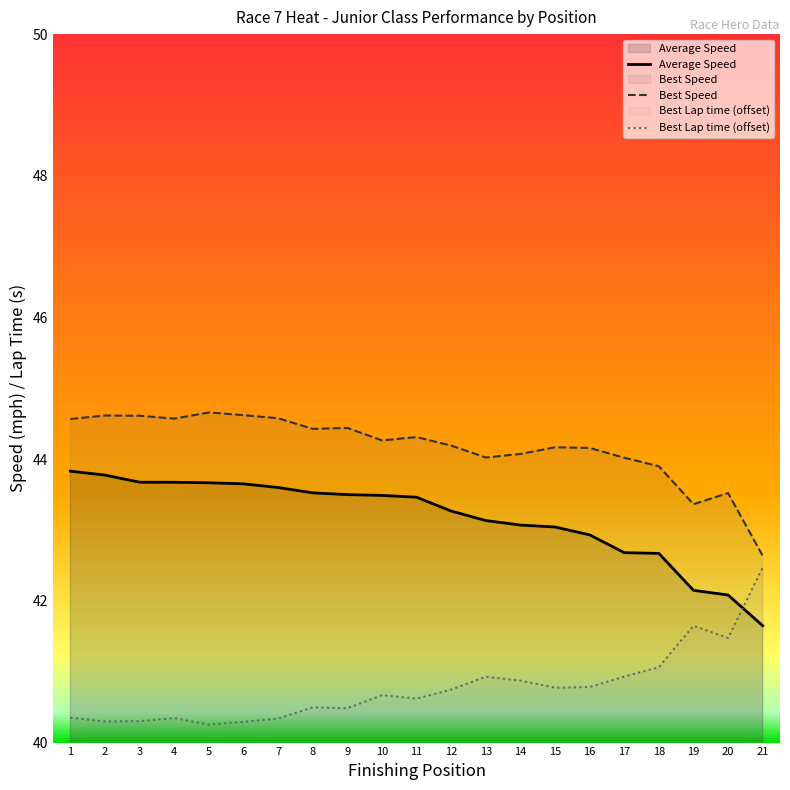

What is the value of the Best Lap time (offset) point at the 8th from the left?

40.5